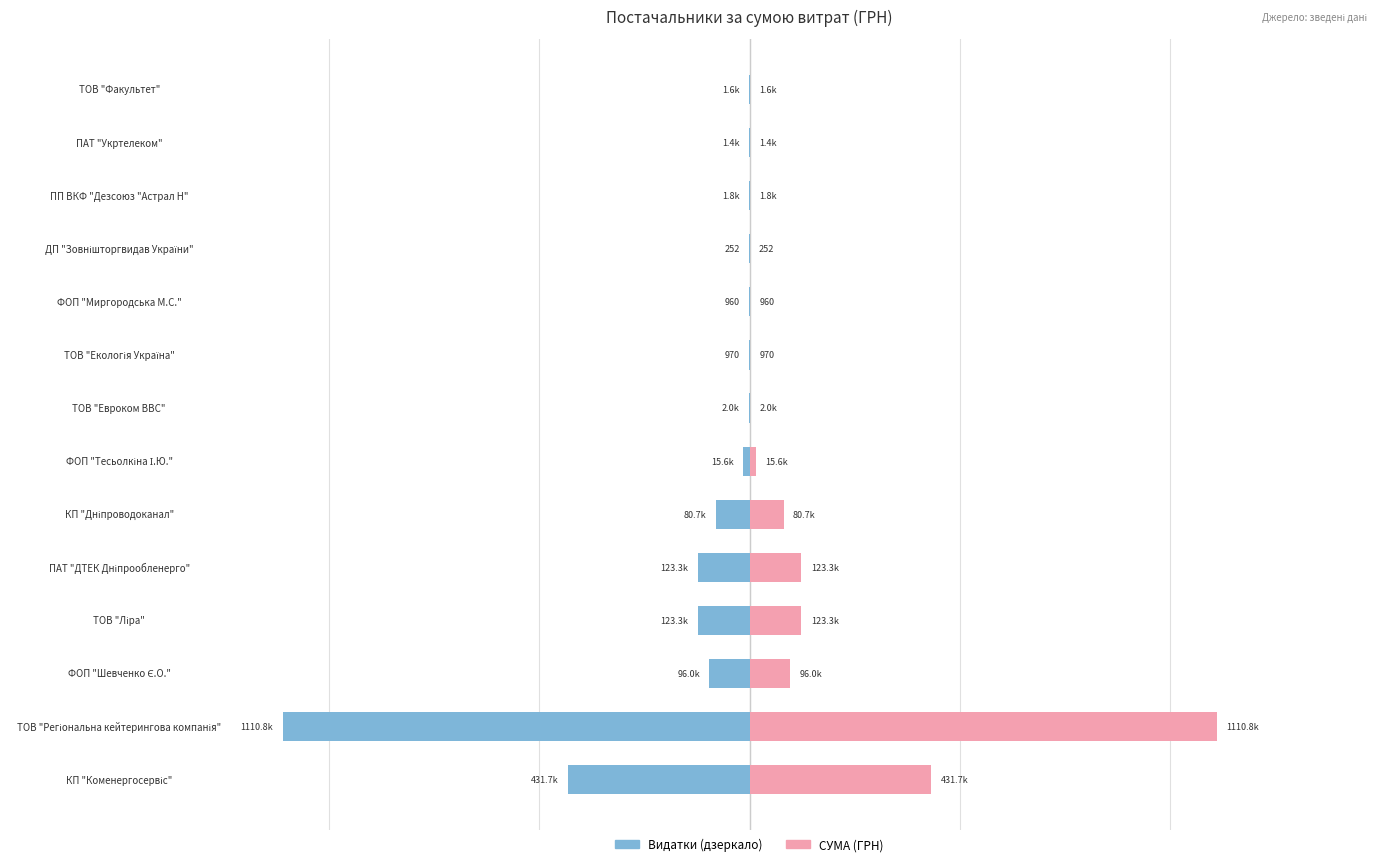

Read the СУМА (ГРН) value at ФОП "Шевченко Є.О.".

95982.1